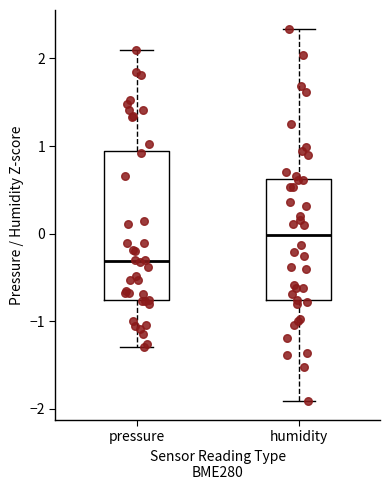

Which box has the highest median line?

humidity